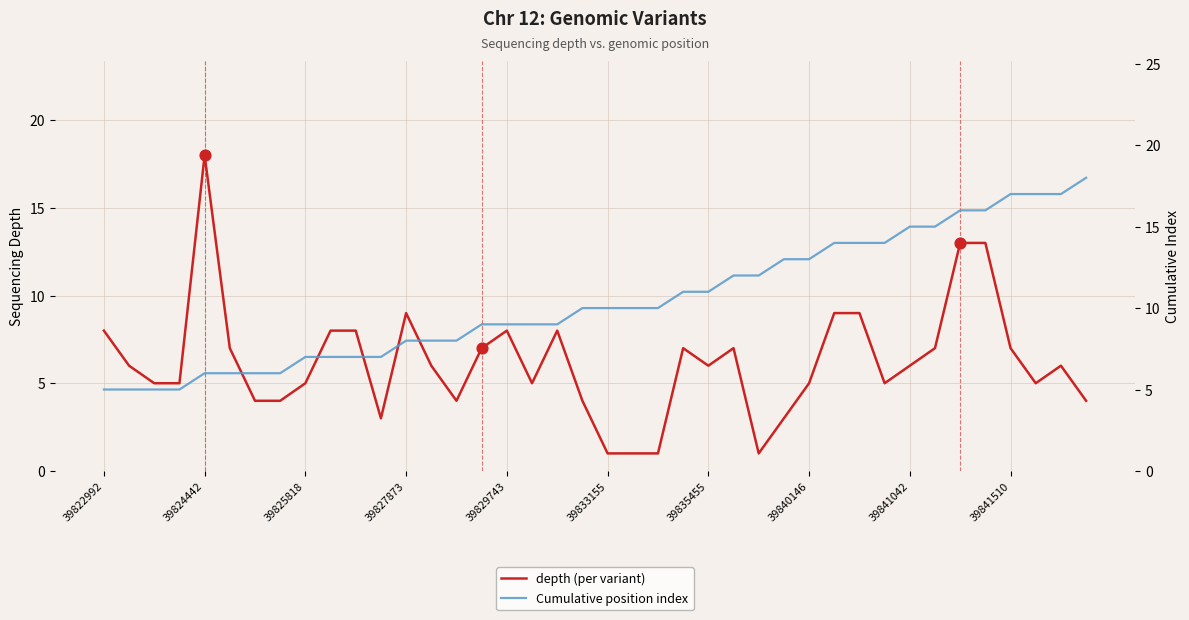

Which series contains the lowest Y value?

depth (per variant)